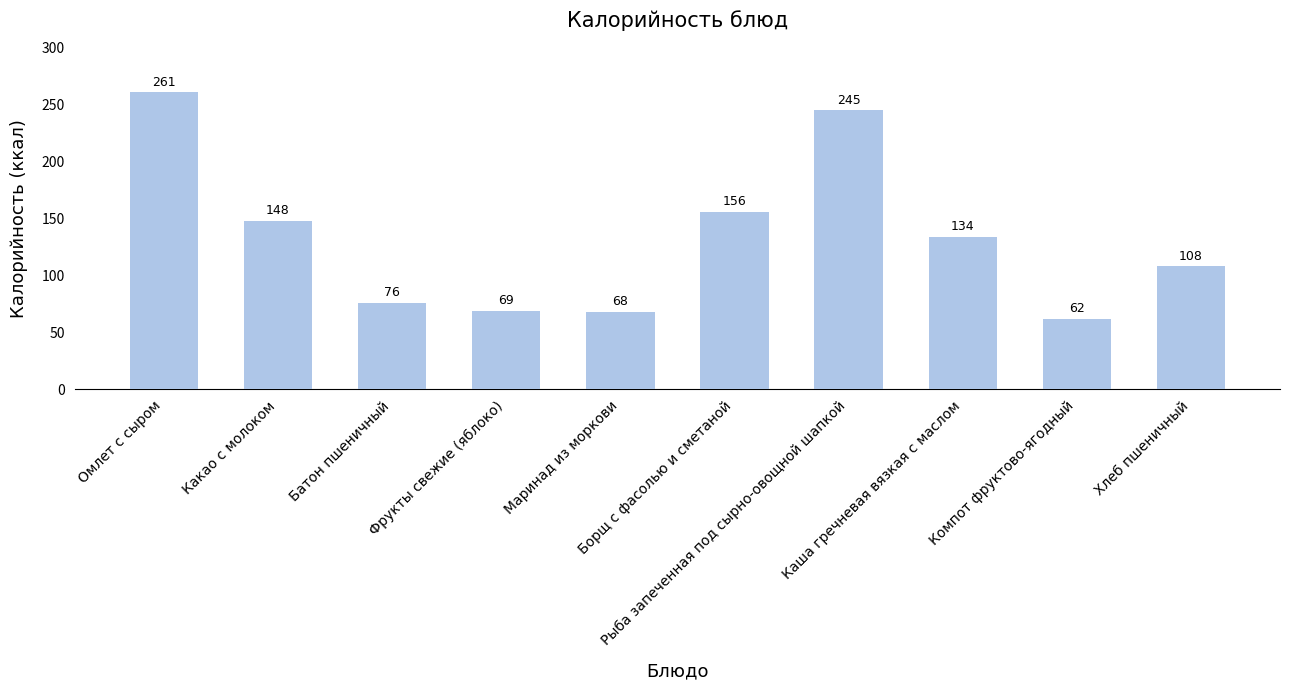

True or false: the data shows 87 at Компот фруктово-ягодный.

False